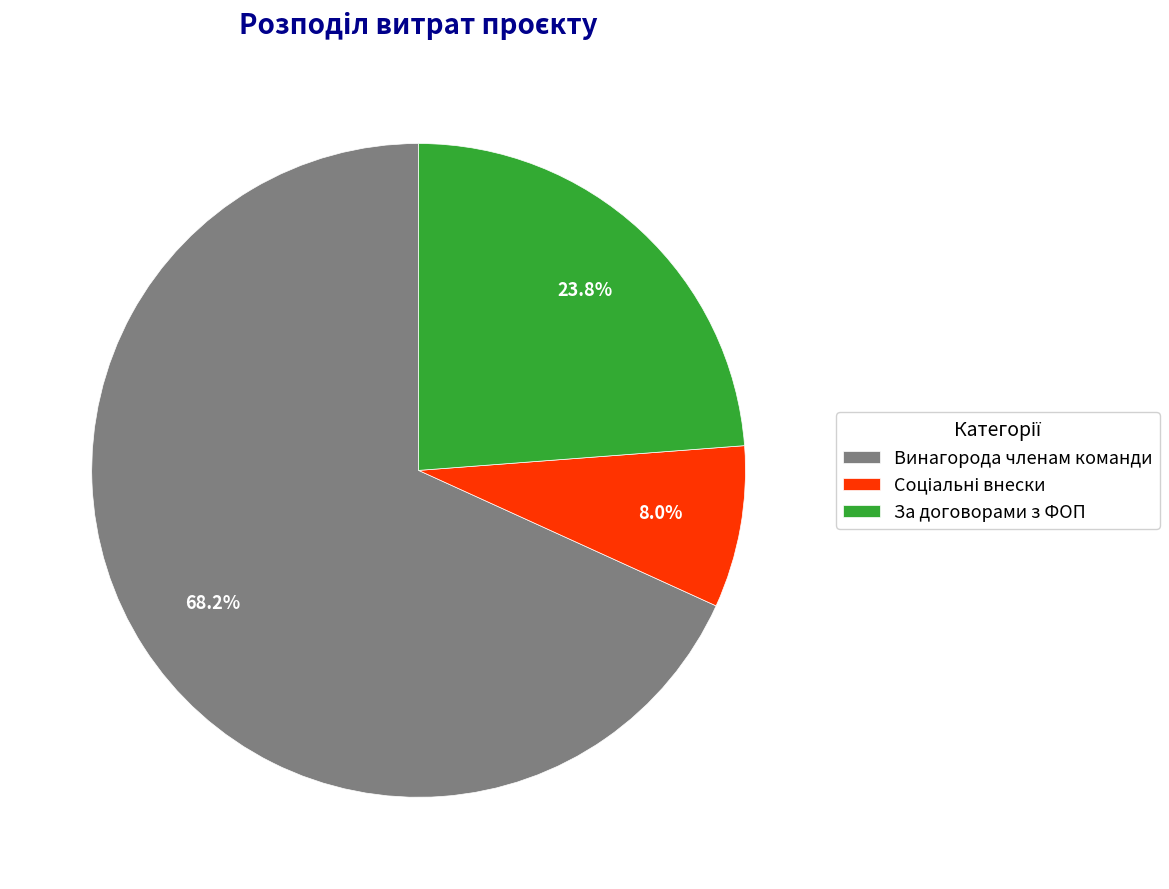

What is the largest slice in the pie chart?

Винагорода членам команди